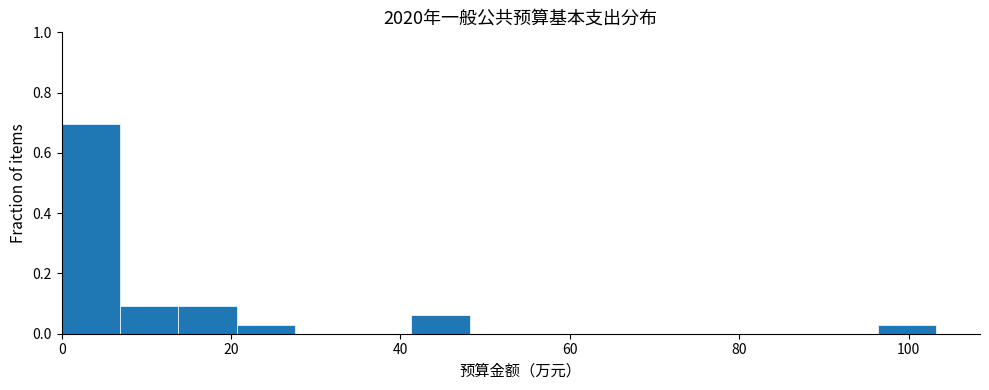

Around what value on the x-axis is the tallest bar? Give the approximate position of its centre, as read against the axis.

4